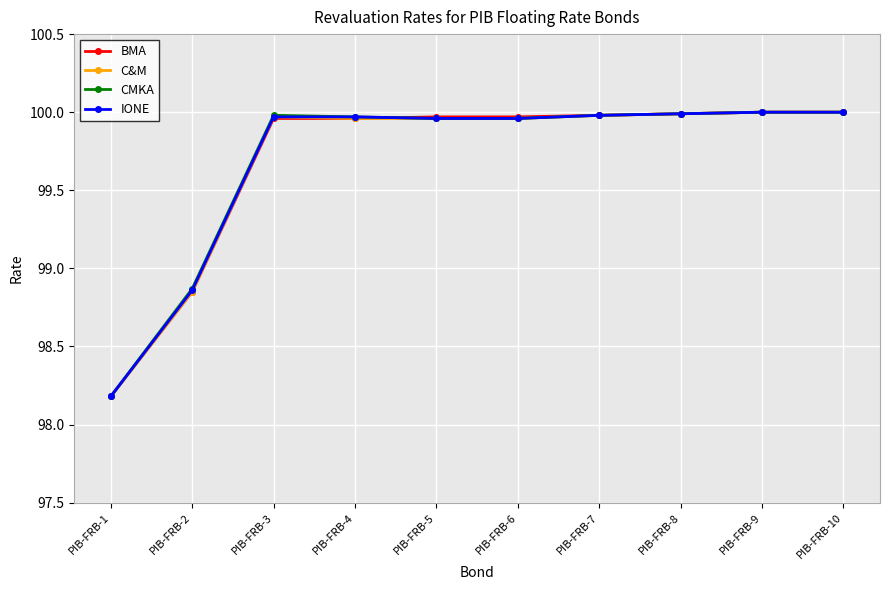

What is the minimum value for IONE?

98.2